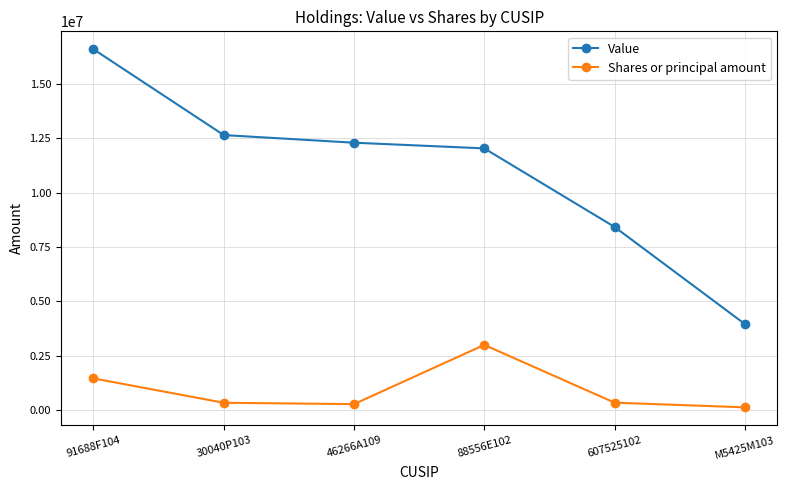

Which category has the lowest value in the Value series?

M5425M103